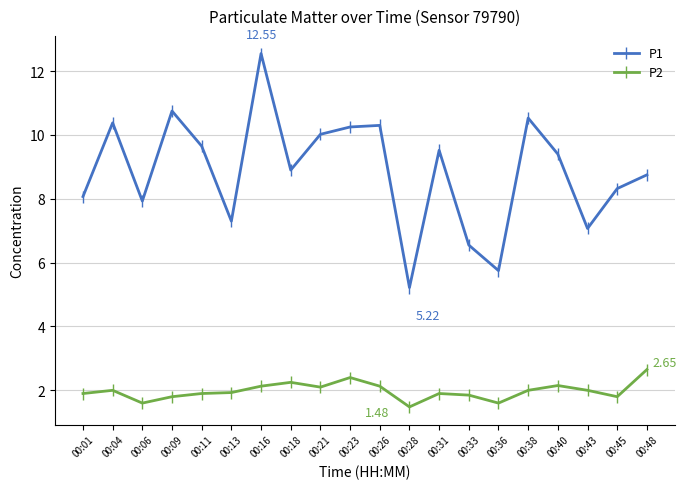

Where does the P1 series first go above 9?

00:04